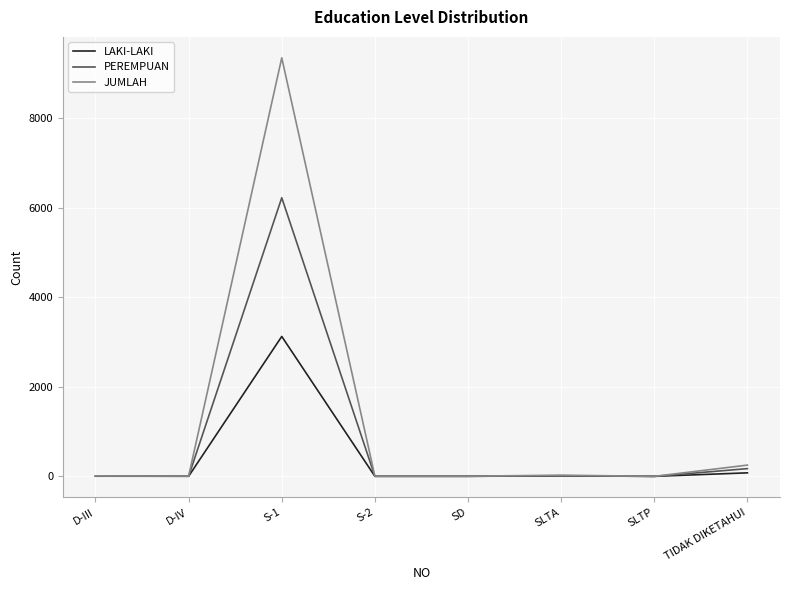

At which category is the sum across all series the highest?

S-1